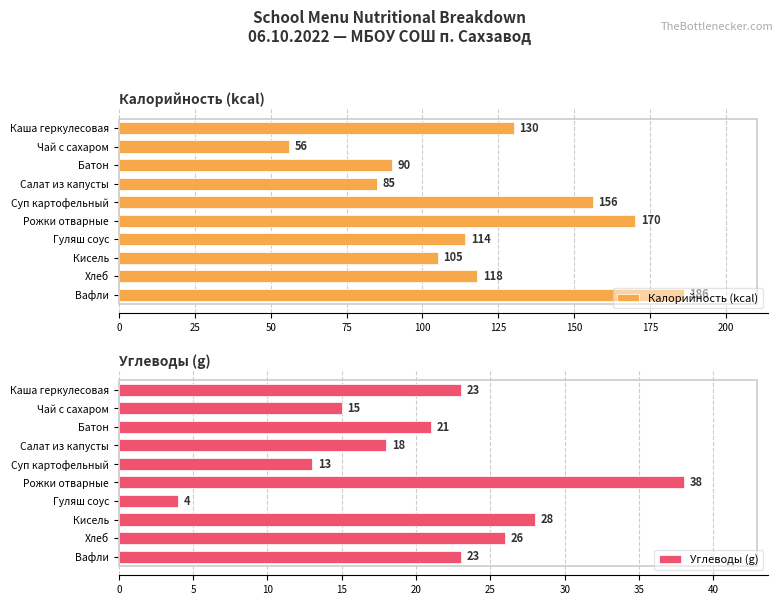

Read the Калорийность (kcal) value at Хлеб, to the nearest 10.

120